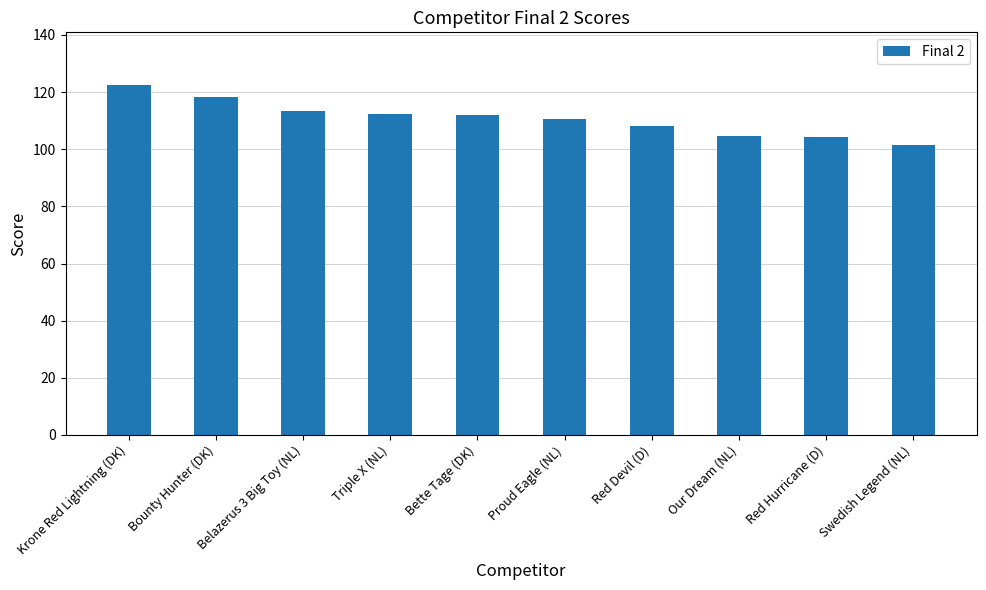

What is the approximate value at Krone Red Lightning (DK)?

122.5